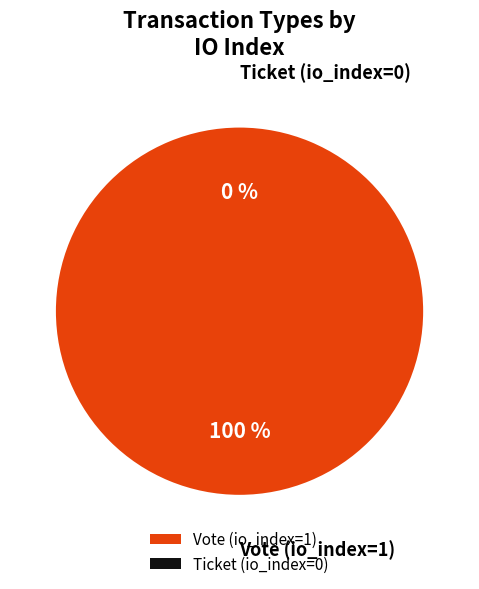

To the nearest percent, what is the difference between the Ticket (io_index=0) and Vote (io_index=1) slice percentages?

100%